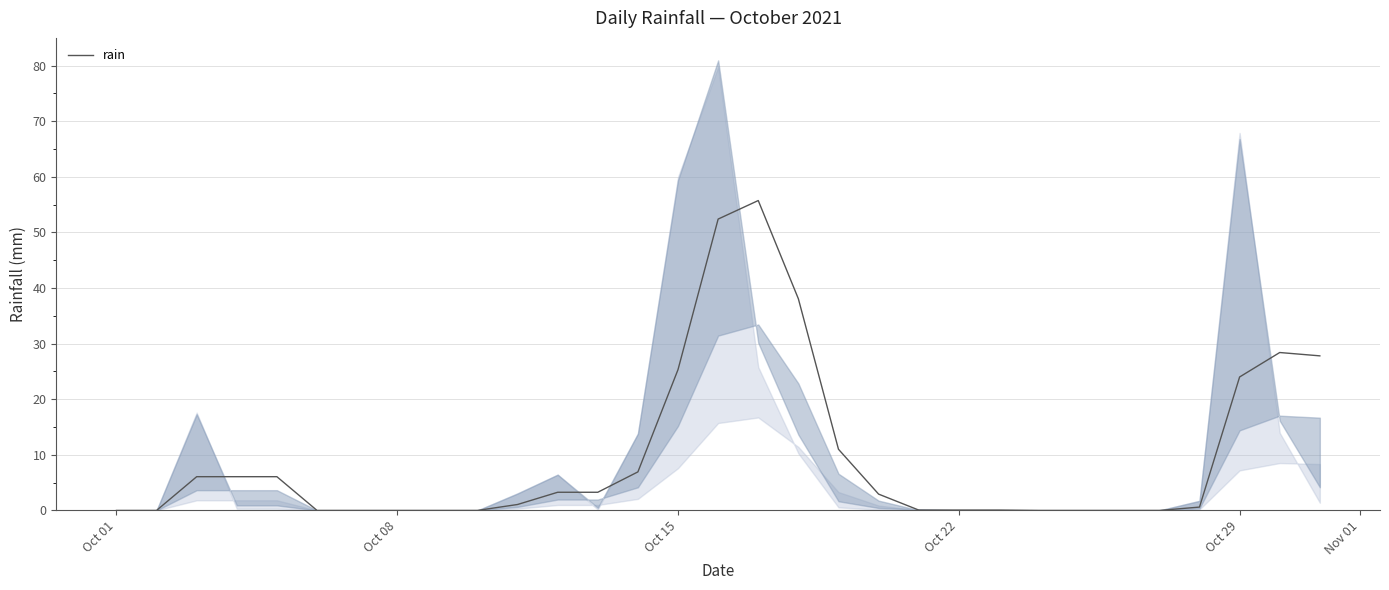

The rain series shows 24.0 at Oct 29. True or false?

True